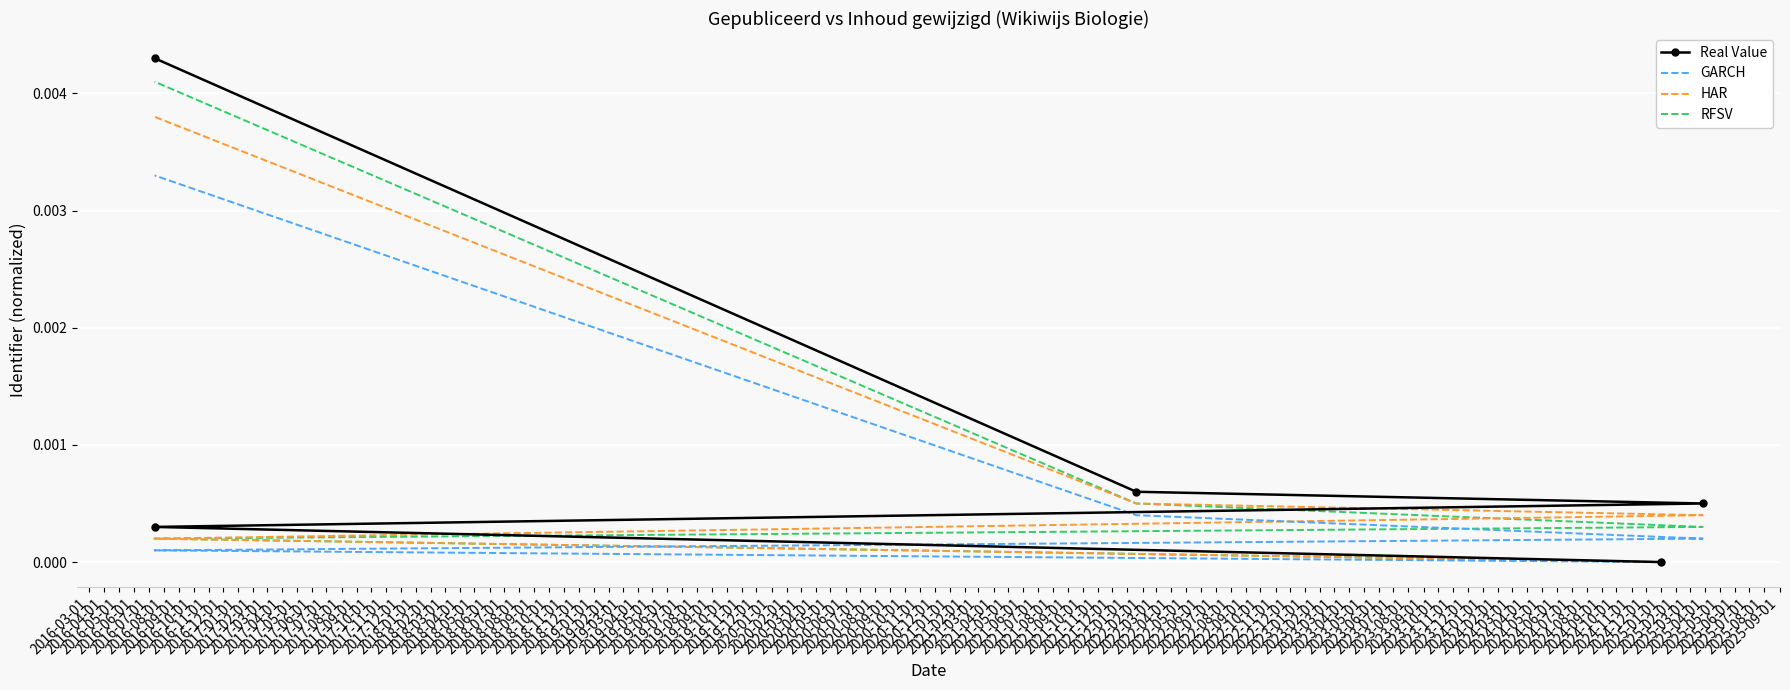

True or false: HAR has a value of 0.0 at 2016-05-01.

False